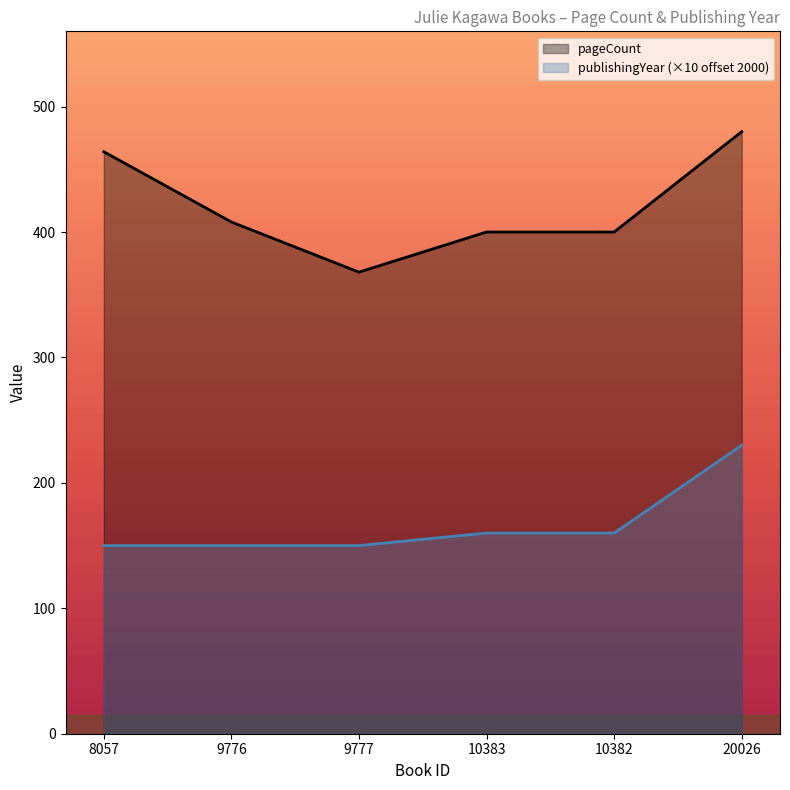

What position from the left is 9777?

3